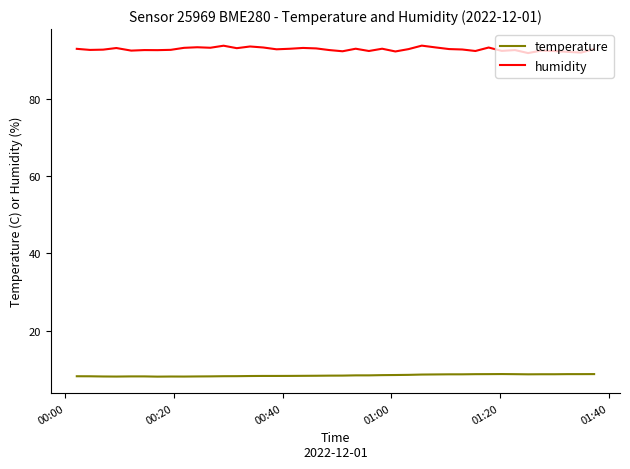

Which series has the widest spread of values?

humidity